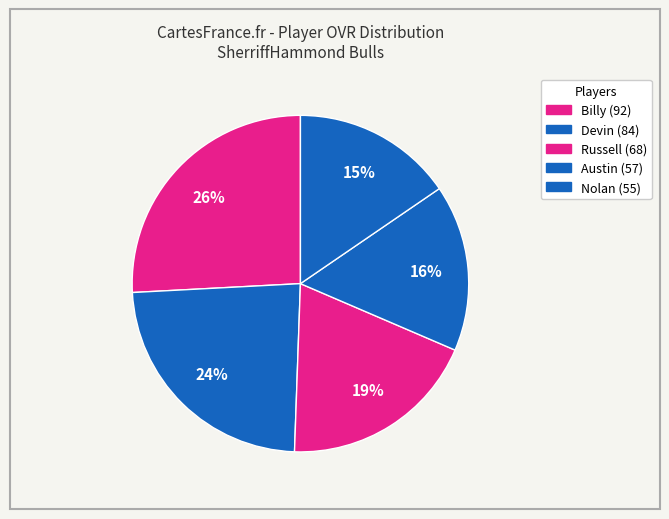

Which slice is the smallest?

Nolan